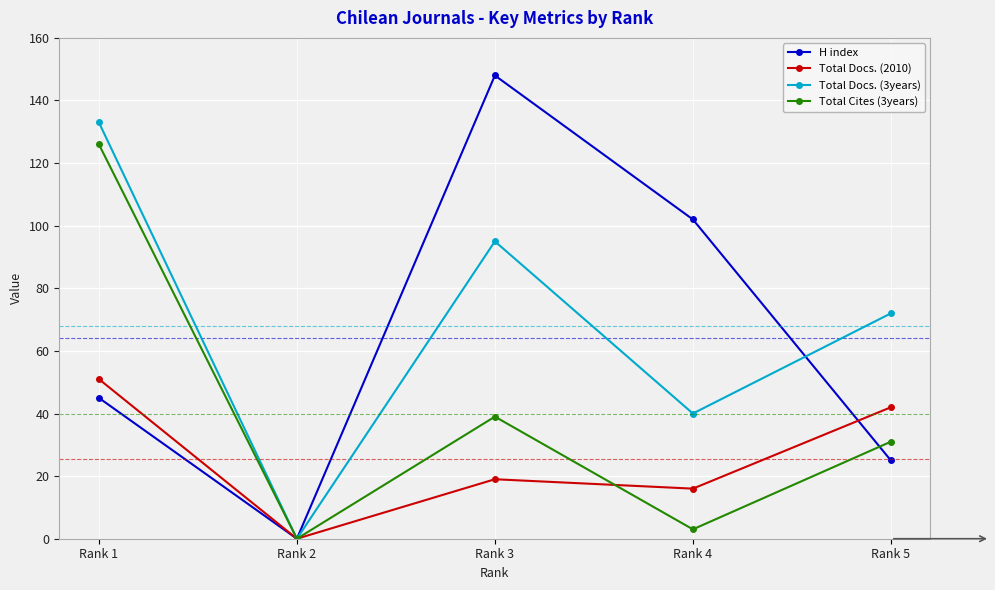

True or false: Total Docs. (2010) has more than 1 points higher than both neighbors.

False